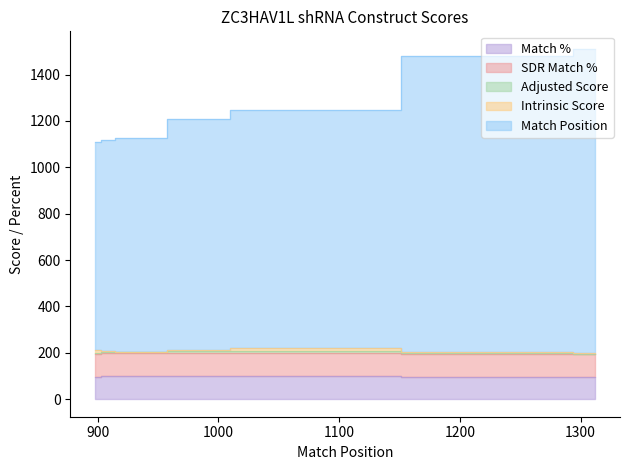

True or false: SDR Match % has more than 0 interior local peaks.

False